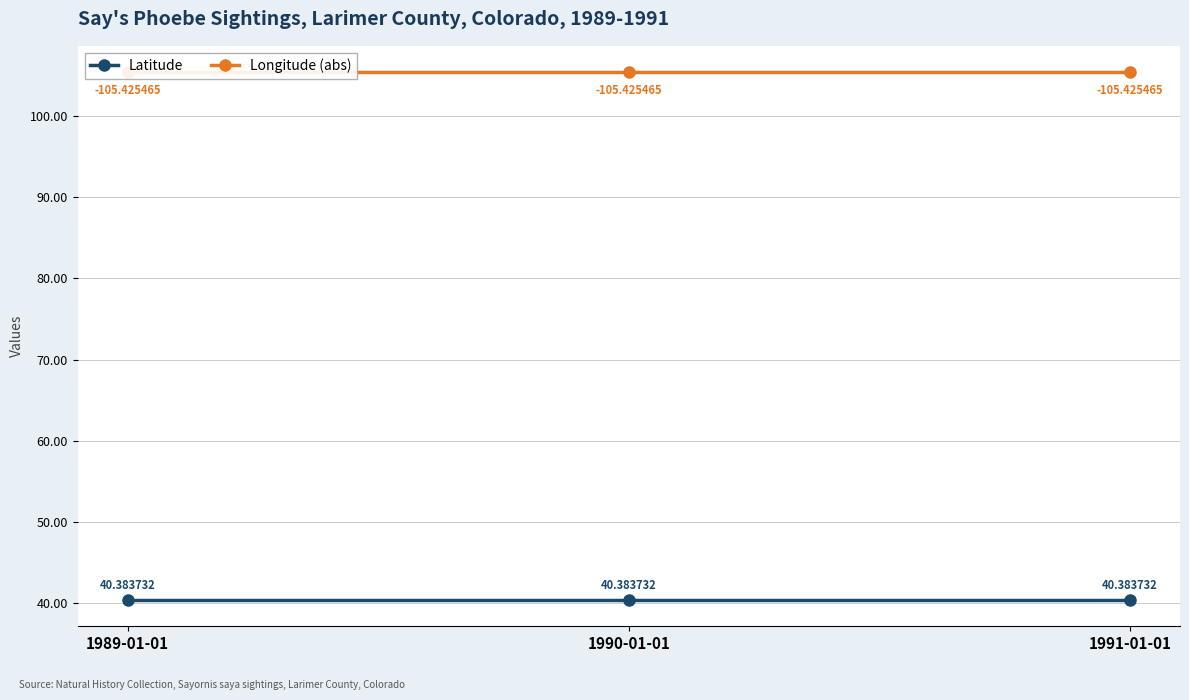

Reading right to left, transcribe all the data shown in this chart.

Latitude: 40.4	40.4	40.4
Longitude (abs): 105.4	105.4	105.4